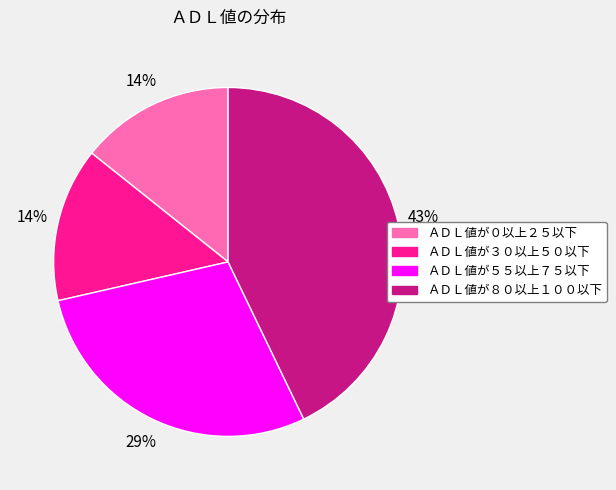

Do ＡＤＬ値が０以上２５以下 and ＡＤＬ値が３０以上５０以下 together represent more than half of the pie?

No